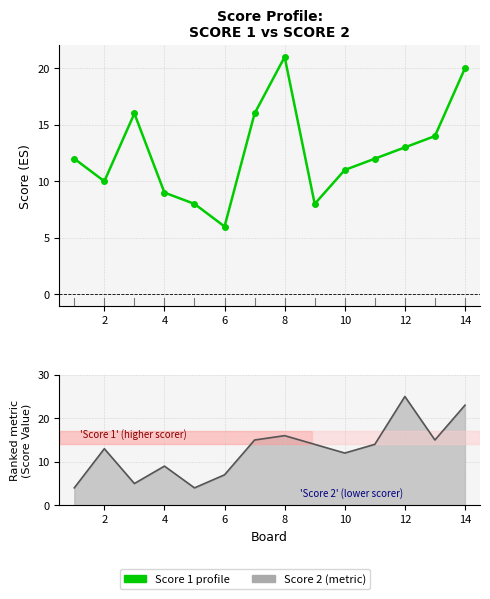

What is the difference between the maximum and second lowest values in the Score 1 series?

13